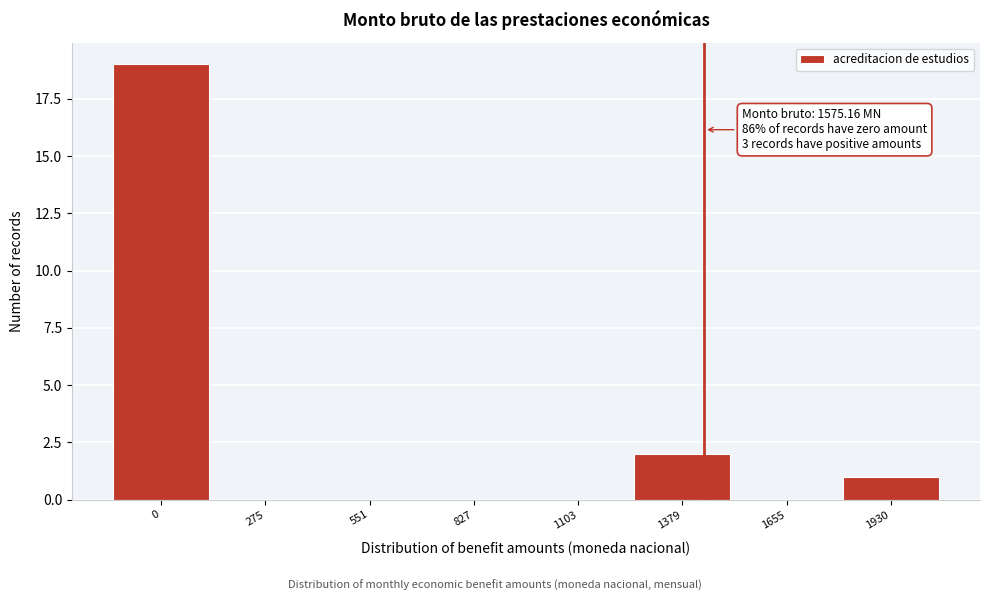

Reading left to right, what are all the values shown in this chart?

0=19	275=0	551=0	827=0	1103=0	1379=2	1655=0	1930=1